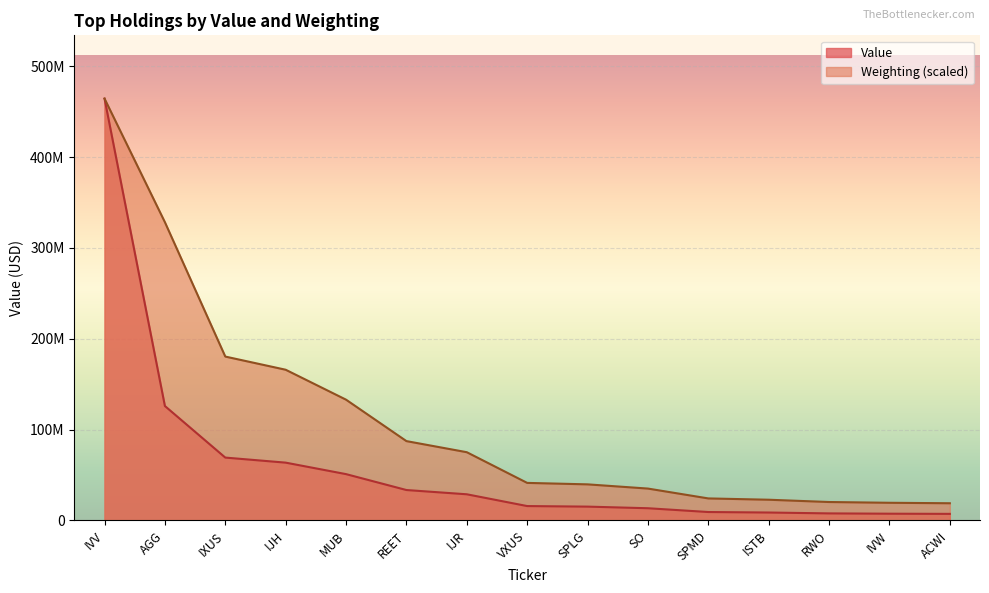

What is the difference between the maximum and minimum values in the Weighting series?

445309438.6